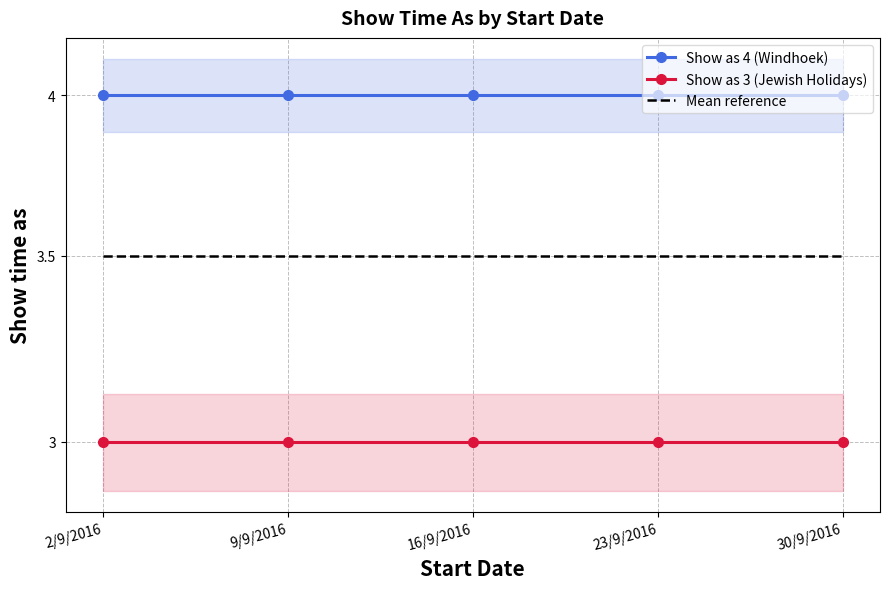

Reading left to right, transcribe all the data shown in this chart.

Show as 4 (Windhoek): 2/9/2016=4.0	9/9/2016=4.0	16/9/2016=4.0	23/9/2016=4.0	30/9/2016=4.0
Show as 3 (Jewish Holidays): 2/9/2016=3.0	9/9/2016=3.0	16/9/2016=3.0	23/9/2016=3.0	30/9/2016=3.0
Mean reference: 2/9/2016=3.5	9/9/2016=3.5	16/9/2016=3.5	23/9/2016=3.5	30/9/2016=3.5